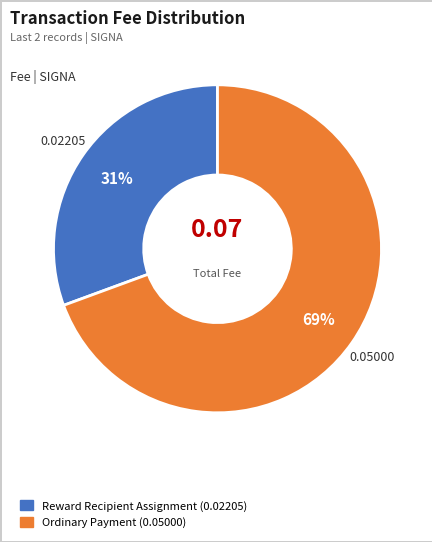

Between Reward Recipient Assignment and Ordinary Payment, which is larger?

Ordinary Payment